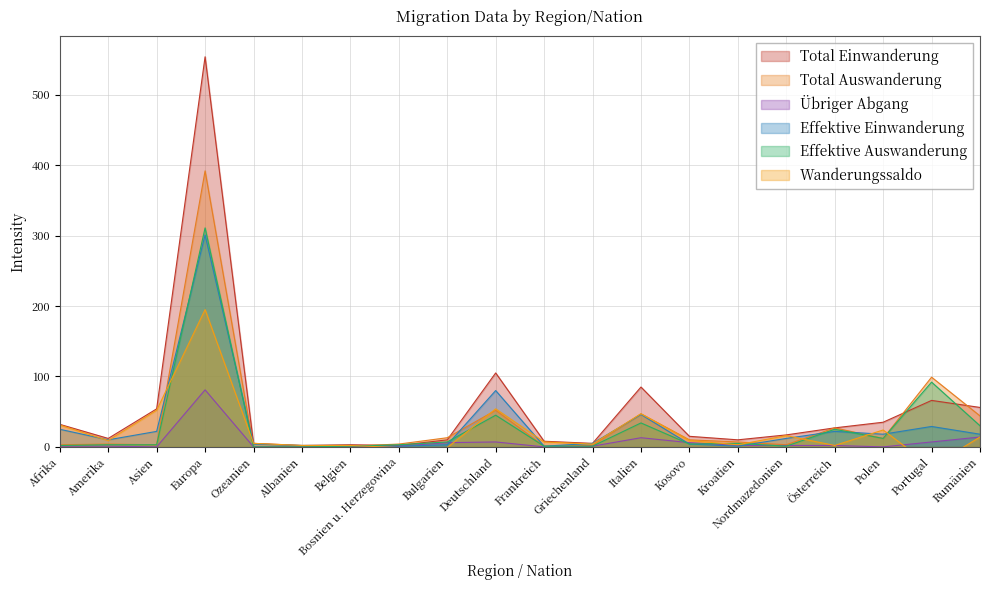

What is the difference between the Übriger Abgang values at Ozeanien and Italien?

13